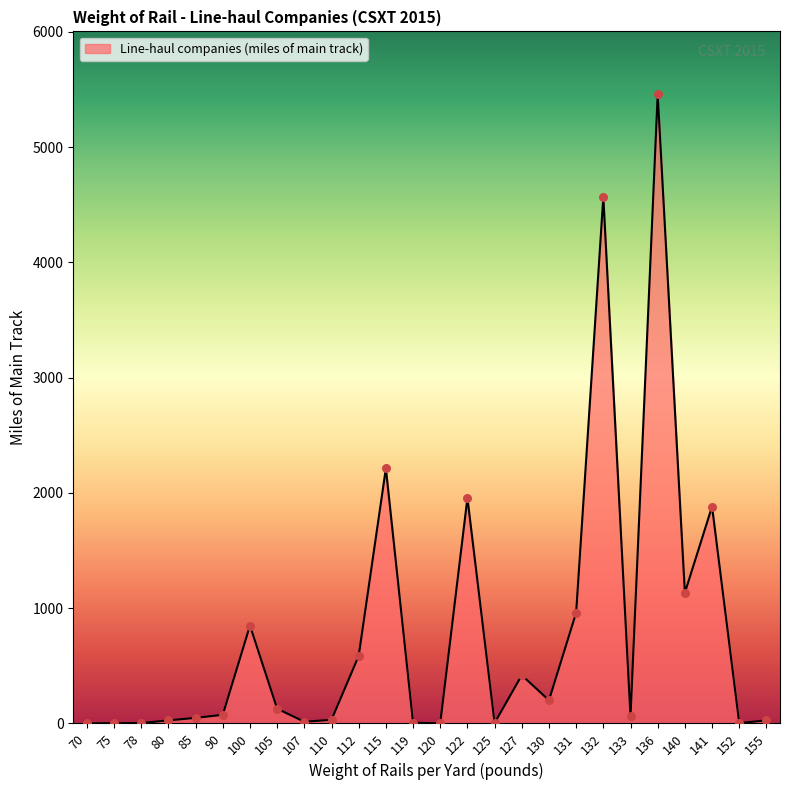

What is the change in value from 80 to 110?

+5.0